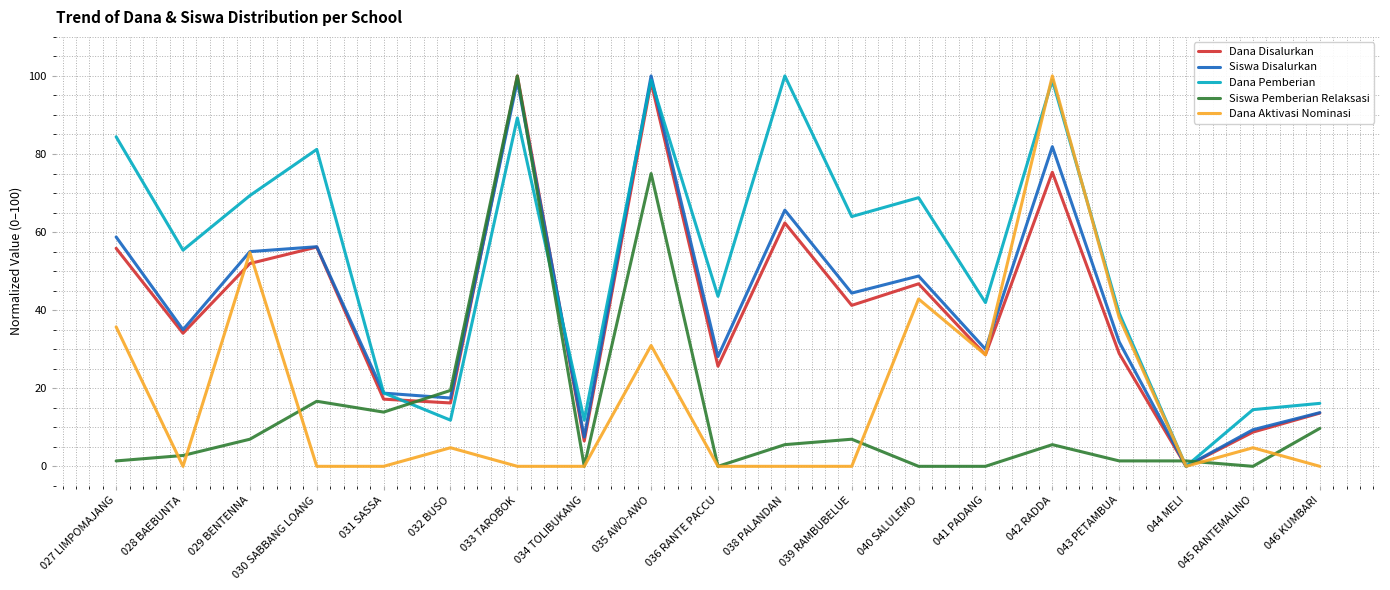

At which category does Siswa Pemberian Relaksasi reach its first local peak?

030 SABBANG LOANG